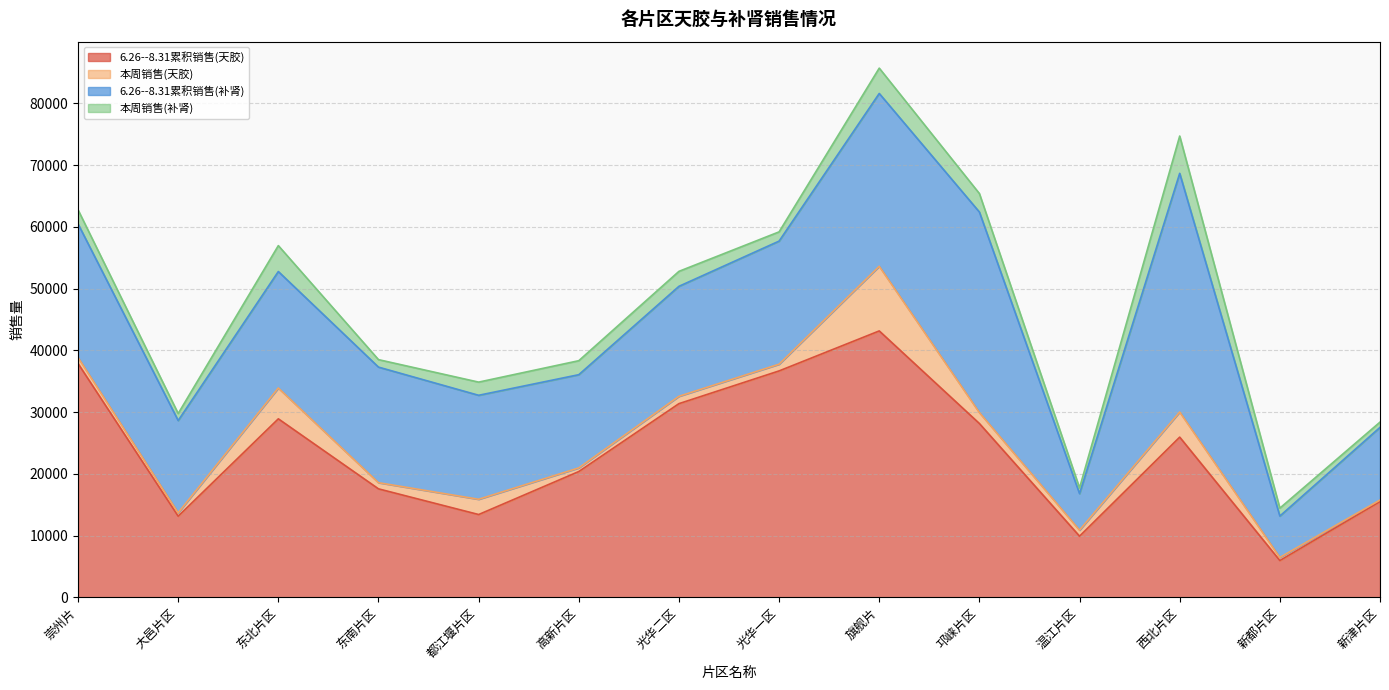

How many times do 本周销售(补肾) and 本周销售(天胶) cross each other?

8